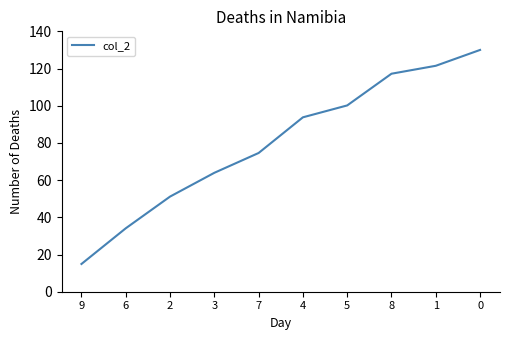

Where does the data first go above 93?

4